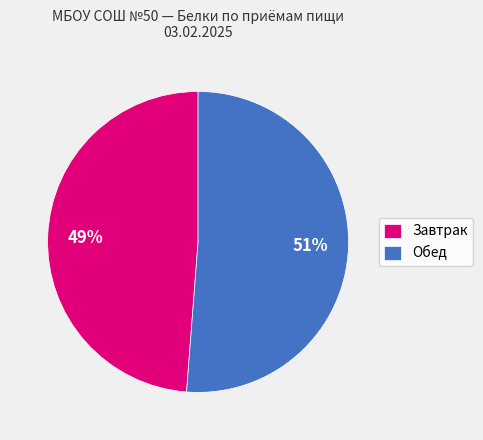

Do Завтрак and Обед together represent more than half of the pie?

Yes